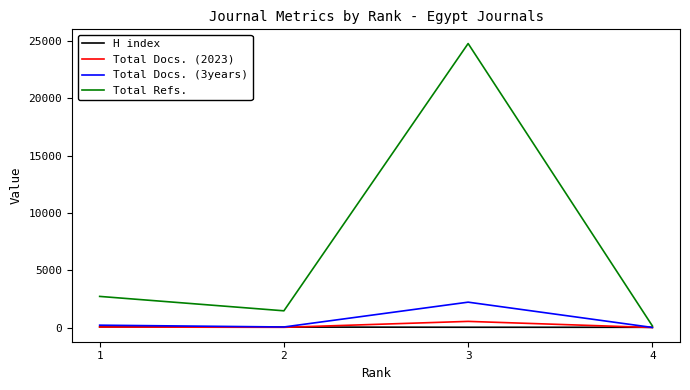

Which series has the widest spread of values?

Total Refs.